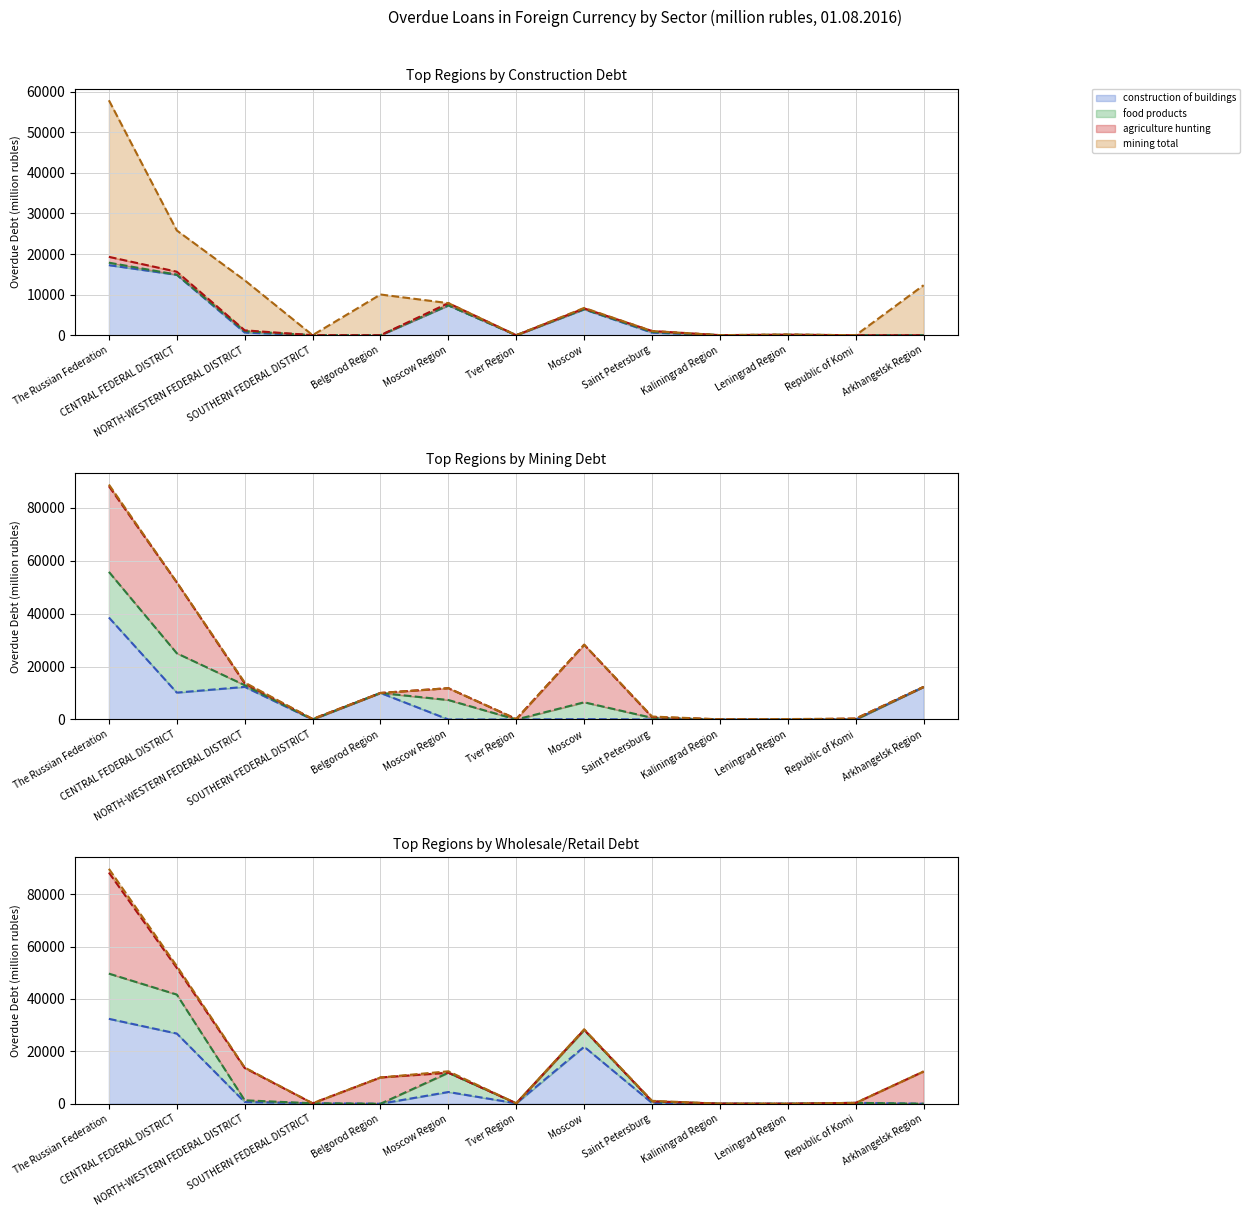

How many interior local peaks does the mining total series have?

3